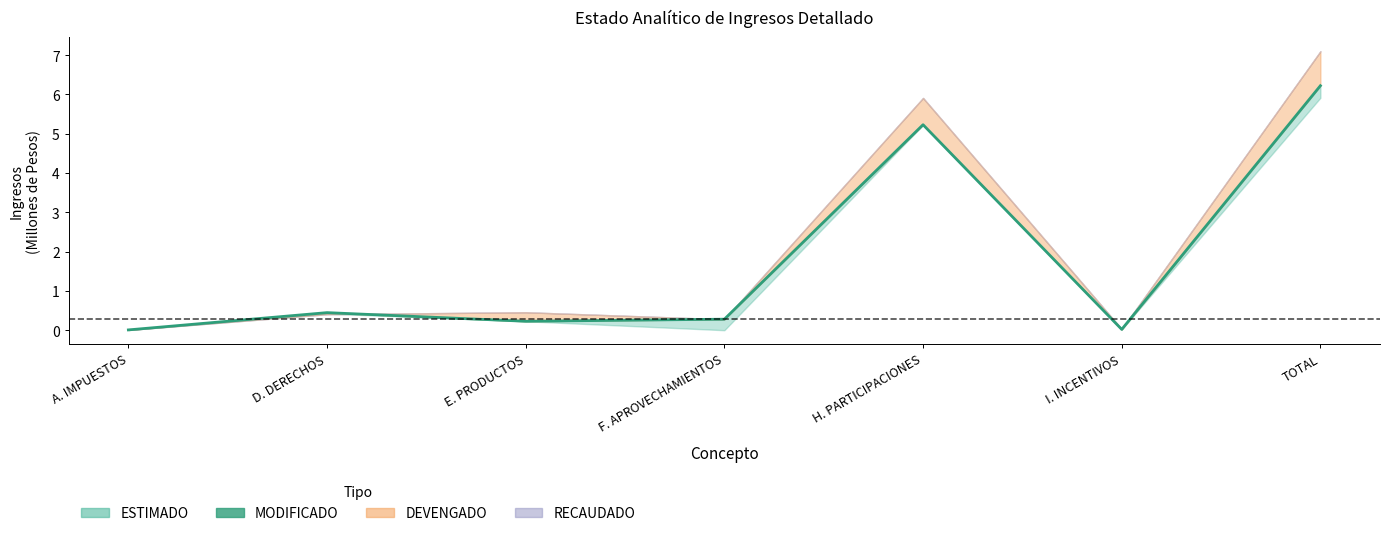

How many points are higher than both their immediate neighbors (excluding endpoints)?

2